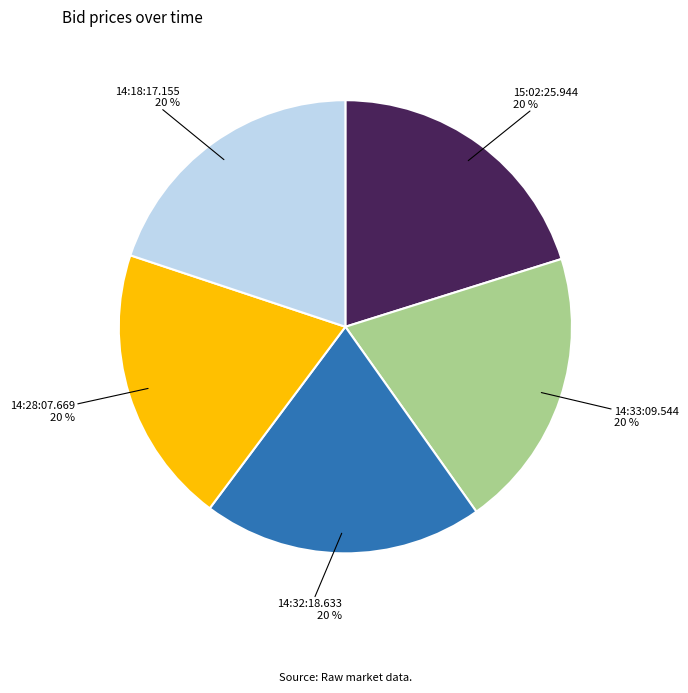

How many segments does this pie chart have?

5